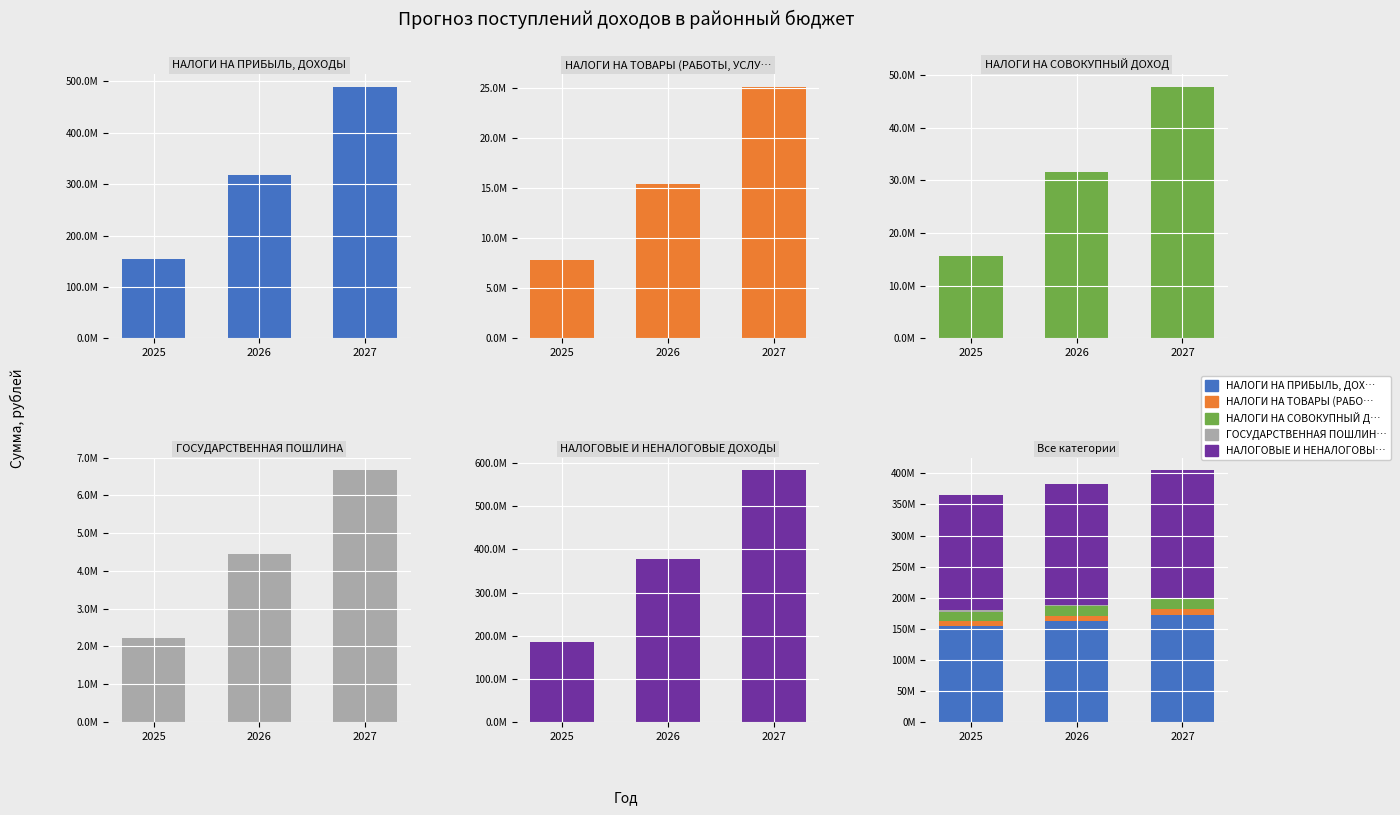

Which series has the widest spread of values?

НАЛОГОВЫЕ И НЕНАЛОГОВЫЕ ДОХОДЫ